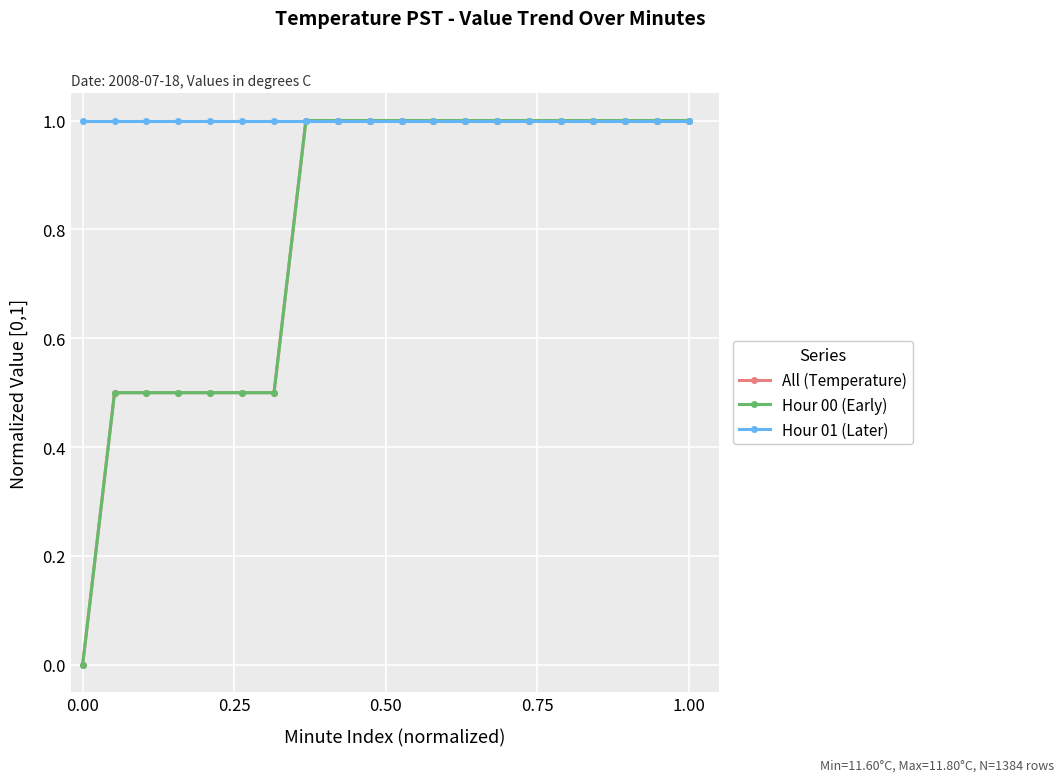

True or false: Hour 00 (Early) and All (Temperature) cross at least once.

False